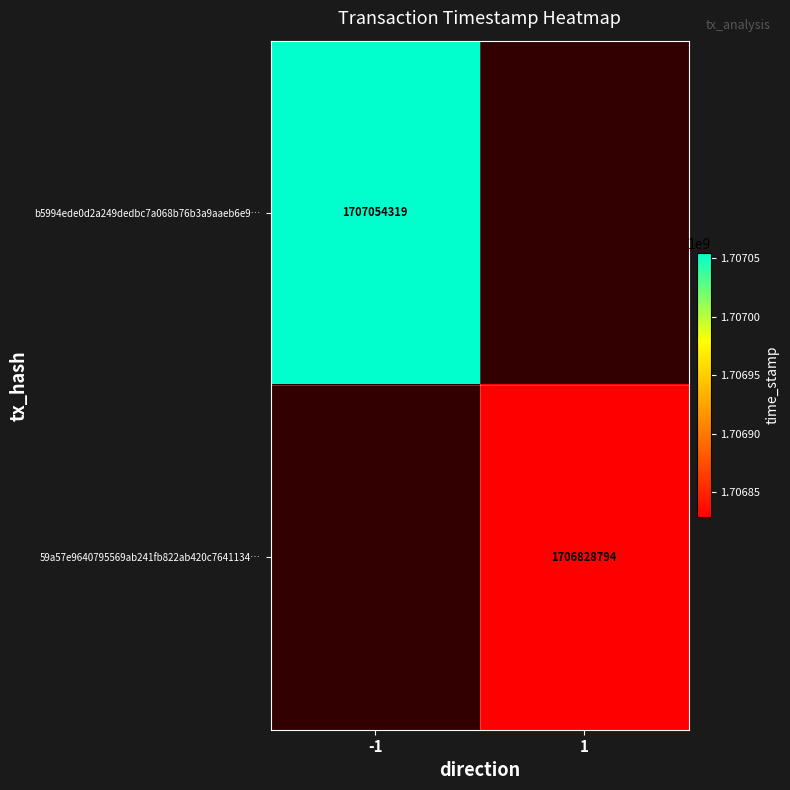

The value of b5994ede0d2a249dedbc7a068b76b3a9aaeb6e9… at -1 is 2751980359. True or false?

False